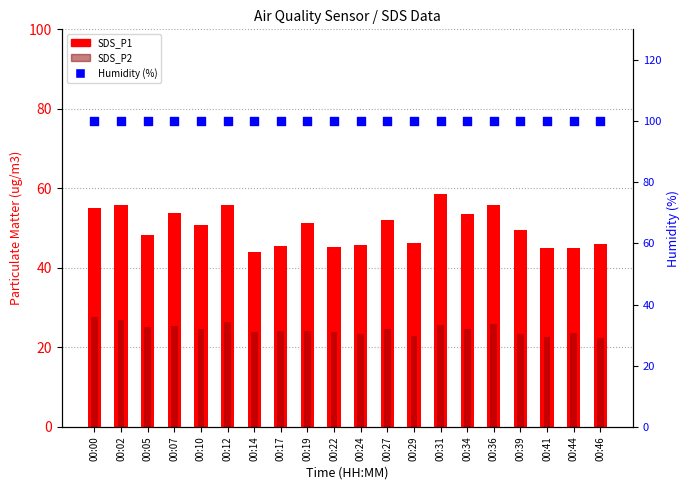

Which series contains the lowest Y value?

SDS_P2